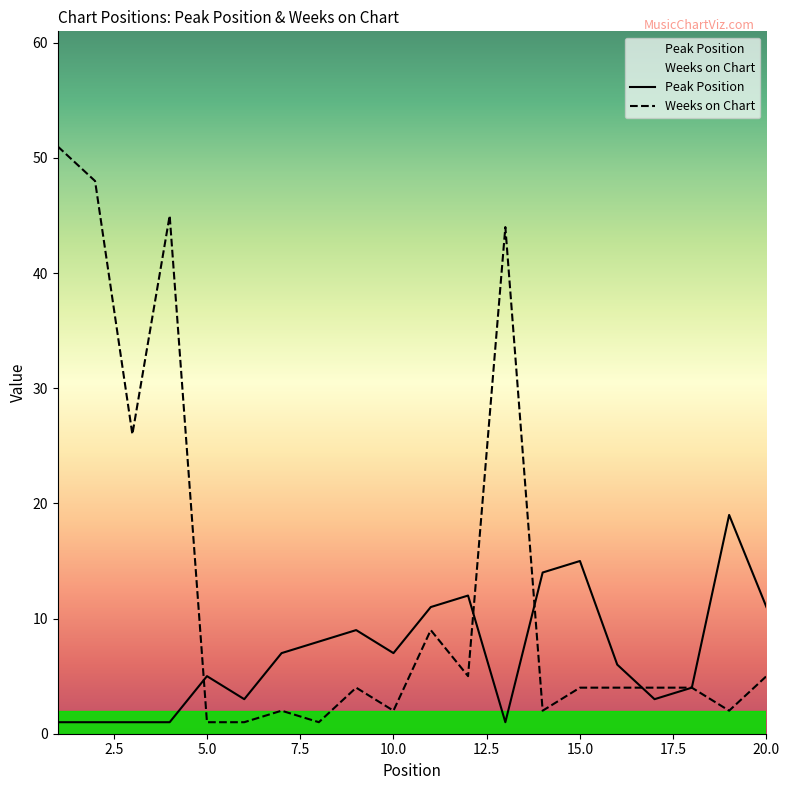

What is the sum of the Weeks on Chart values at 20 and 6?

6